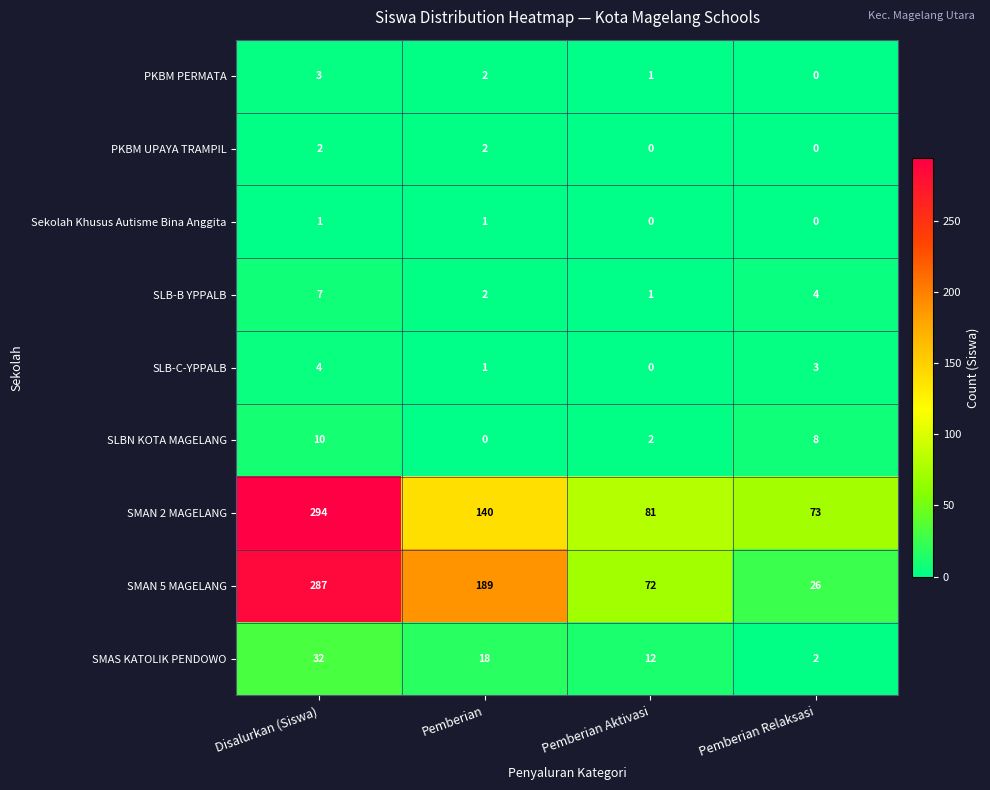

What is the greatest value displayed?

294